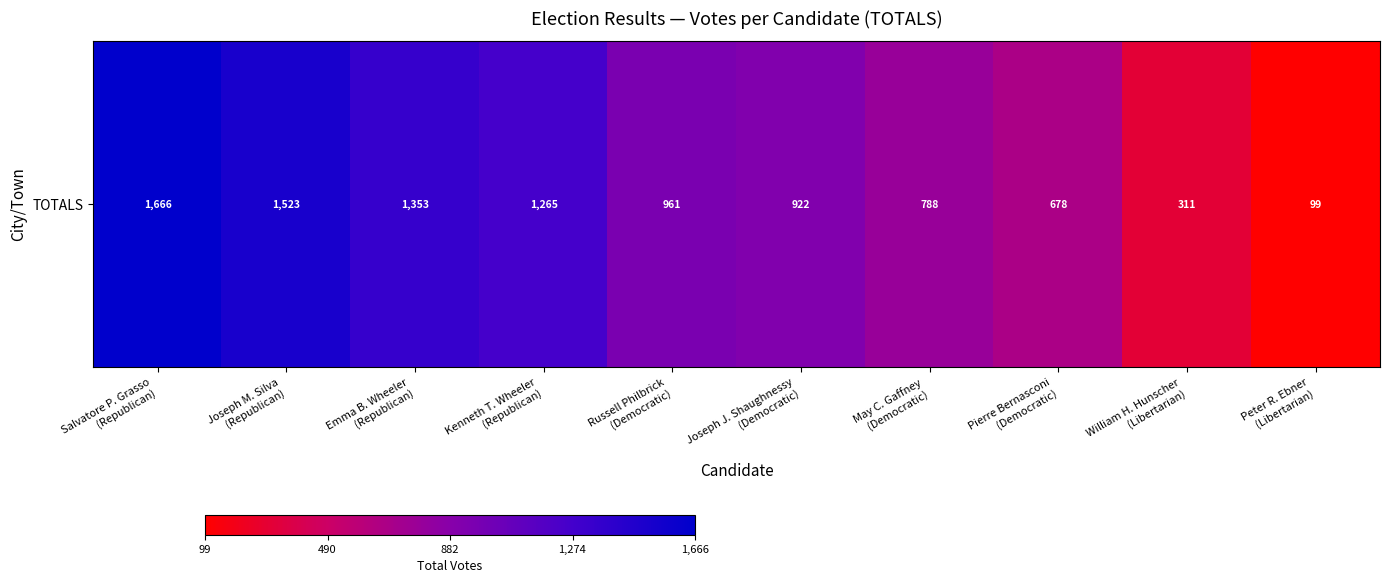

What is the difference between the values at May C. Gaffney
(Democratic) and Pierre Bernasconi
(Democratic)?

110